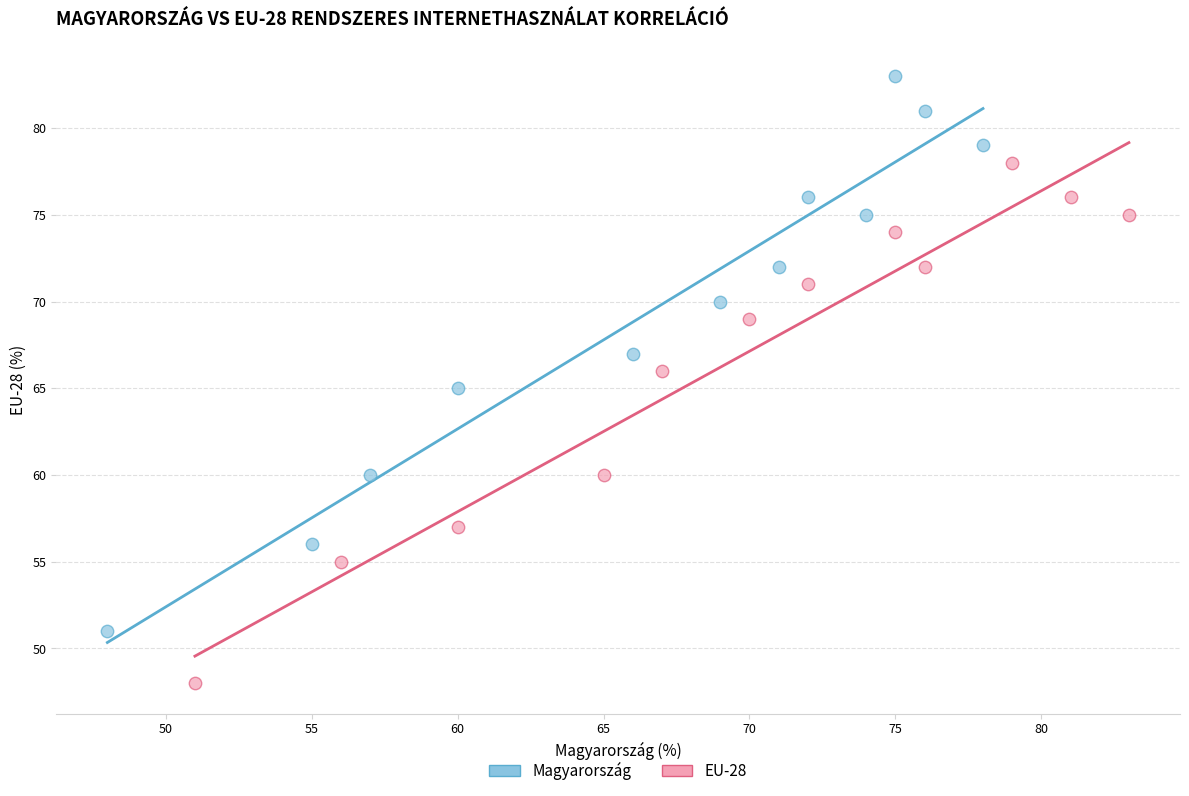

Which series contains the lowest Y value?

EU-28